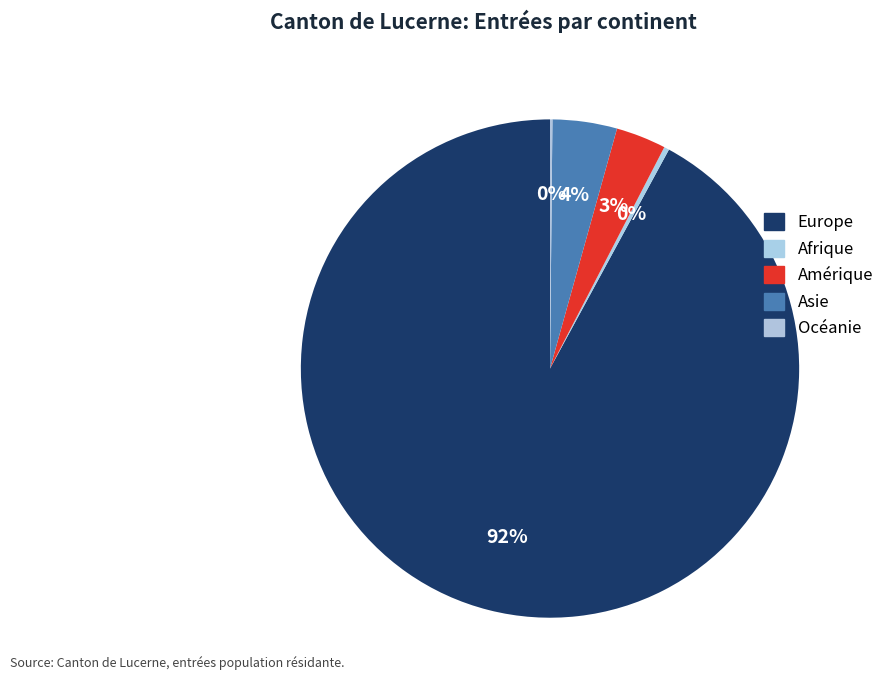

Do Océanie and Europe together represent more than half of the pie?

Yes